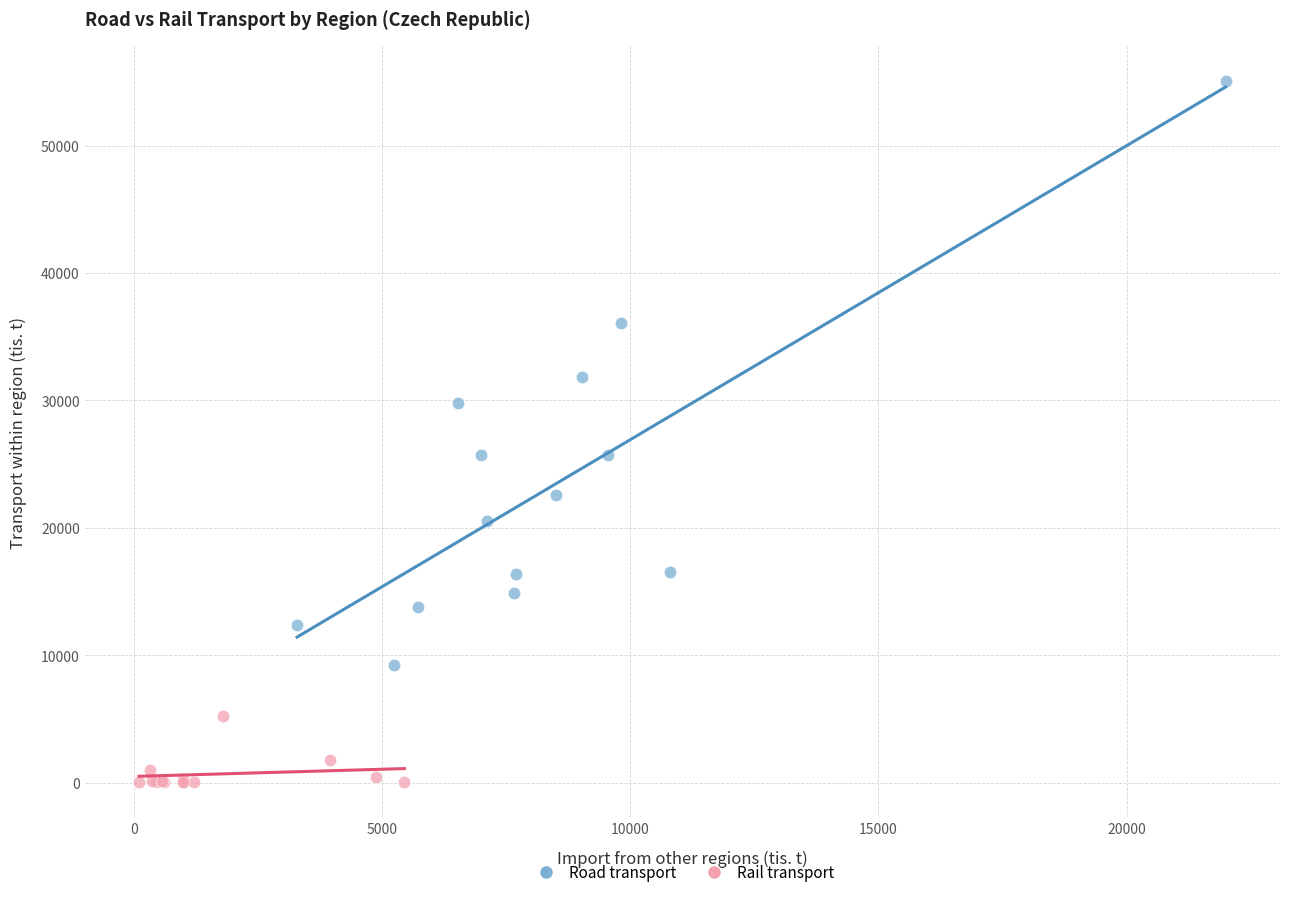

Which series has the widest spread of Y values?

Road transport